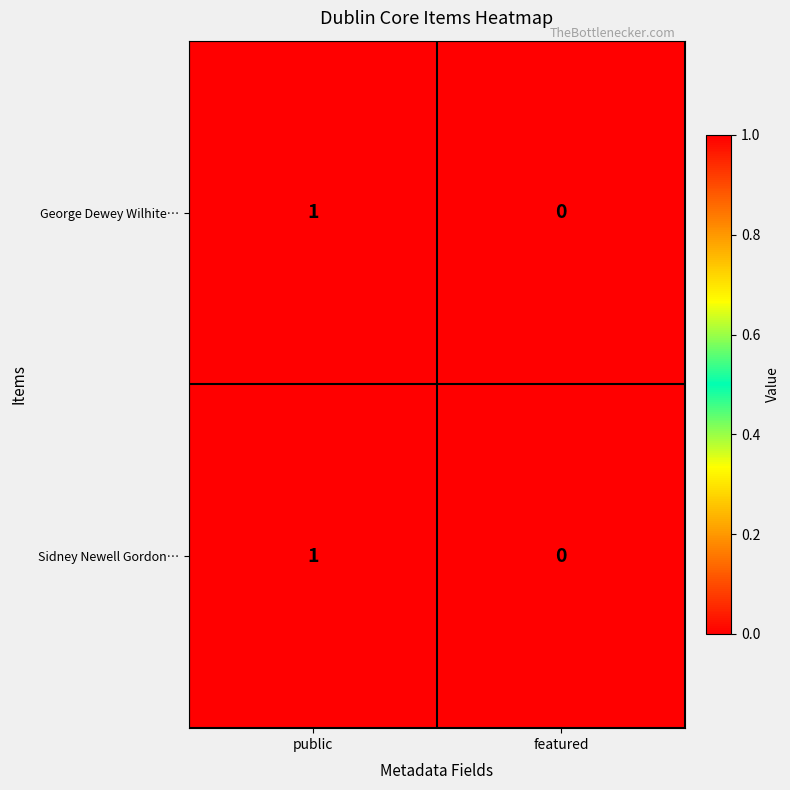

Is it true that George Dewey Wilhite… equals 2 at public?

False